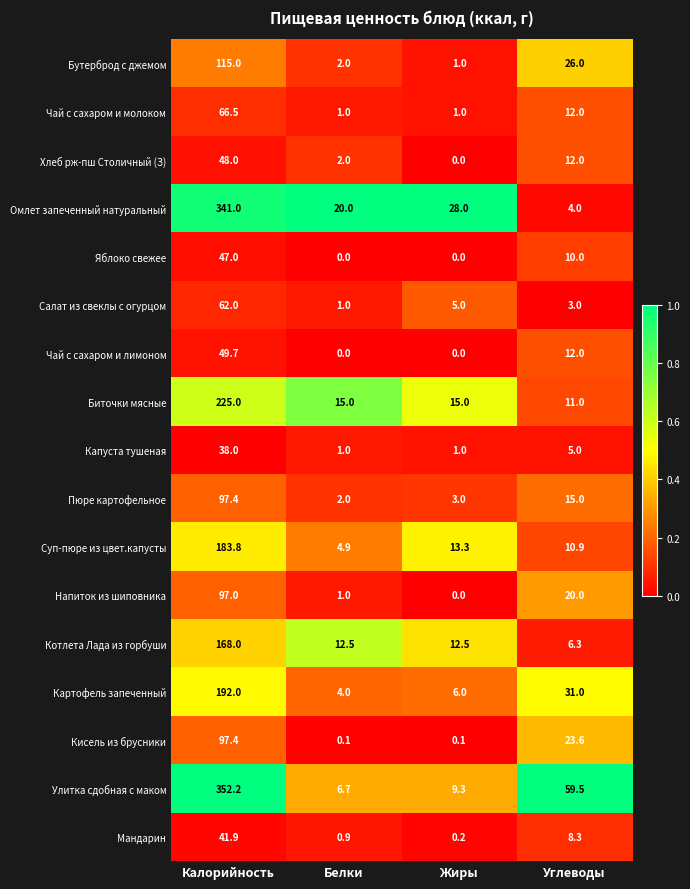

Which series changed the most between Белки and Жиры?

Суп-пюре из цвет.капусты